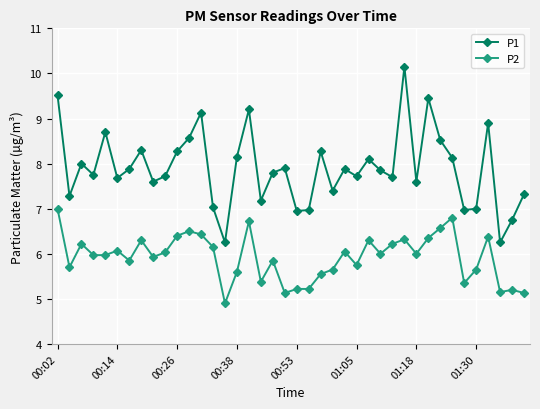

How many lines are shown in the chart?

2